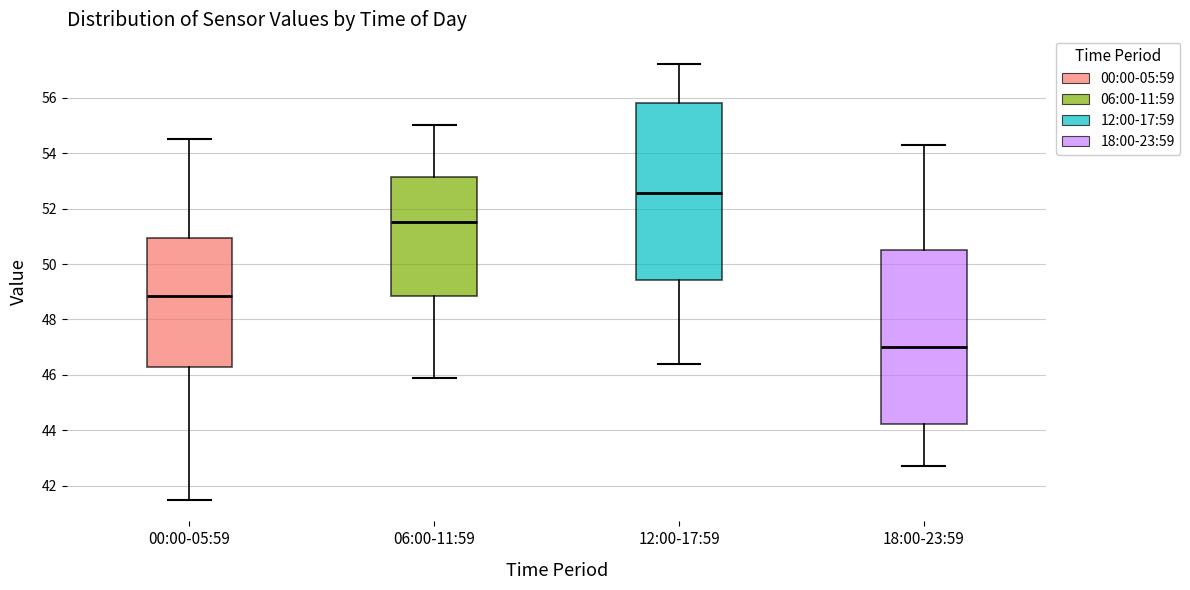

Which box's median line is the highest?

12:00-17:59